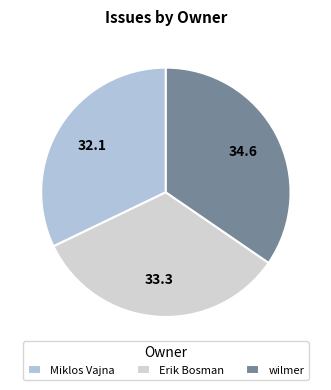

How many segments does this pie chart have?

3